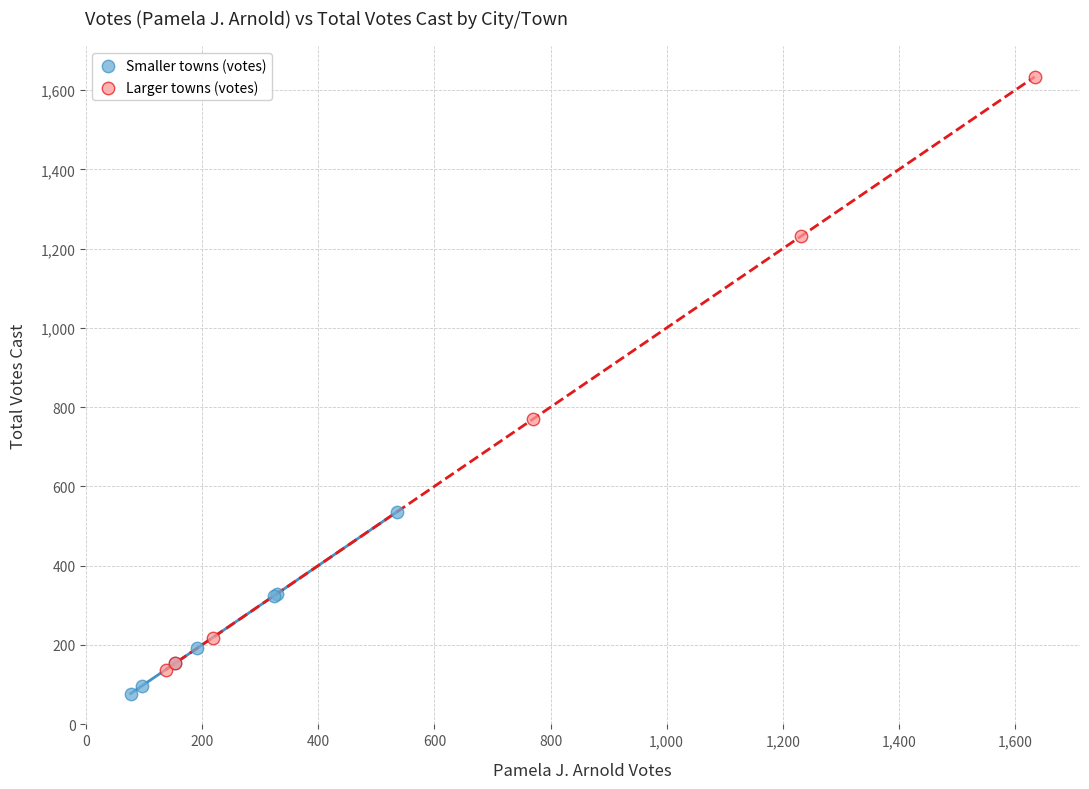

Which series contains the highest Y value?

Larger towns (votes)